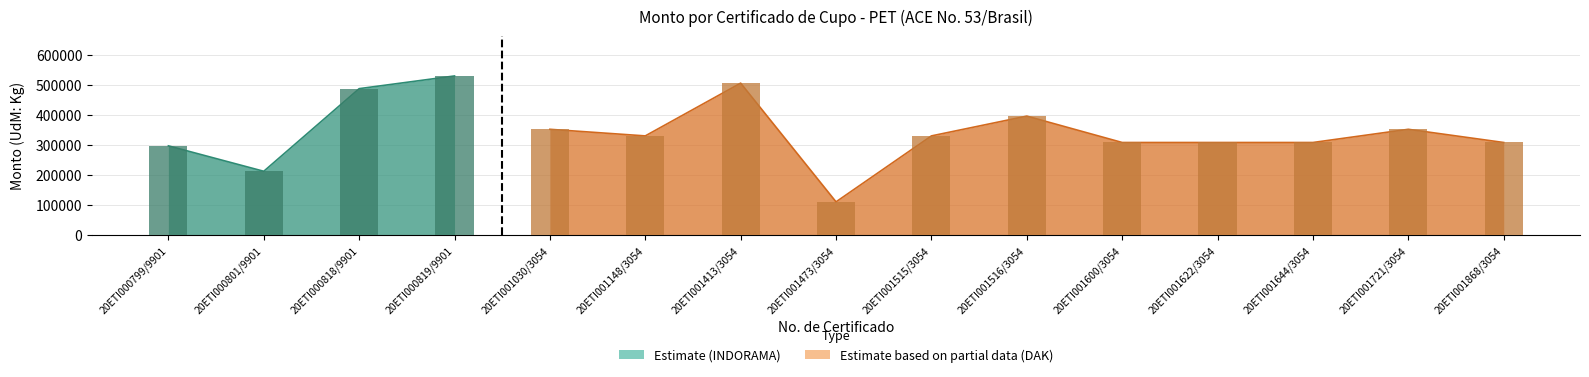

True or false: MONTO UTILIZADO (UdM) has a value of 212000 at 20ETI000801/9901.

True